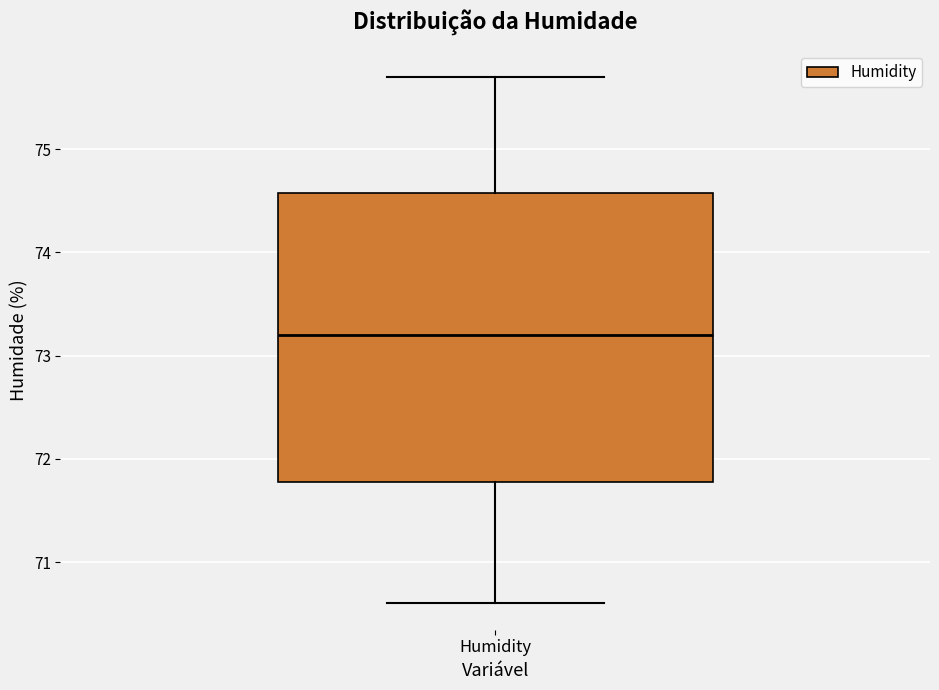

Where is the upper edge of the box for Humidity on the y-axis? The values are not printed on the chart, so give them approximately, as read against the axis.

74.6